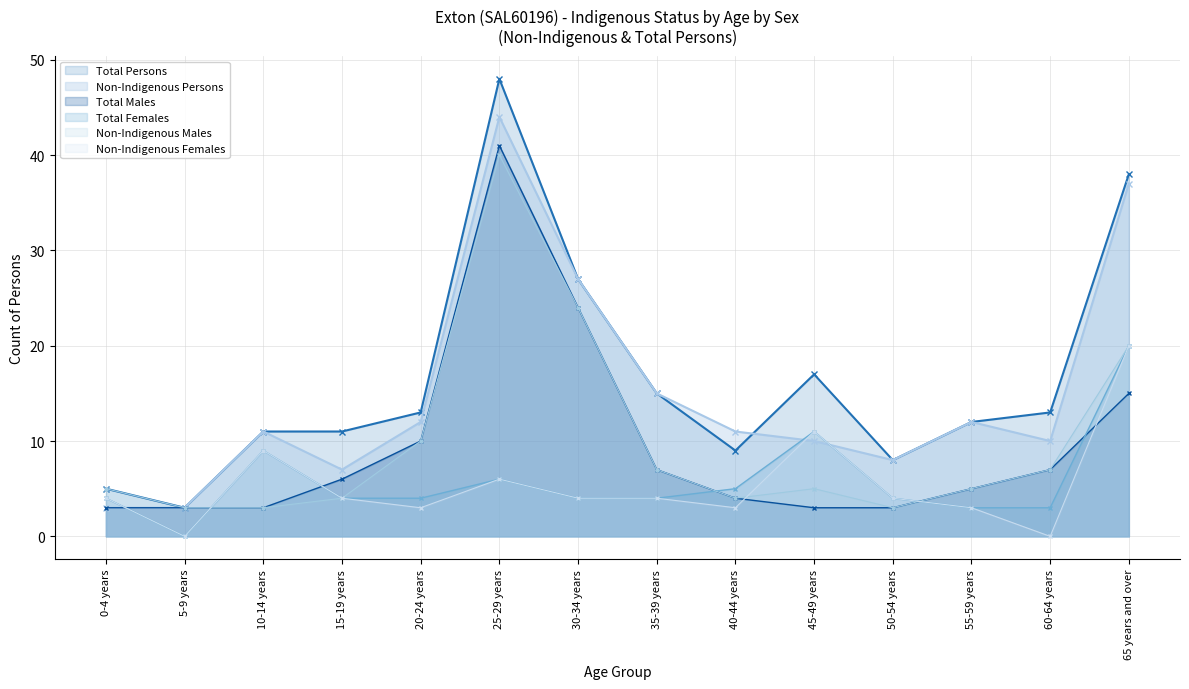

Is the value of Non-Indigenous Males at 30-34 years greater than the value of Non-Indigenous Females at 40-44 years?

Yes